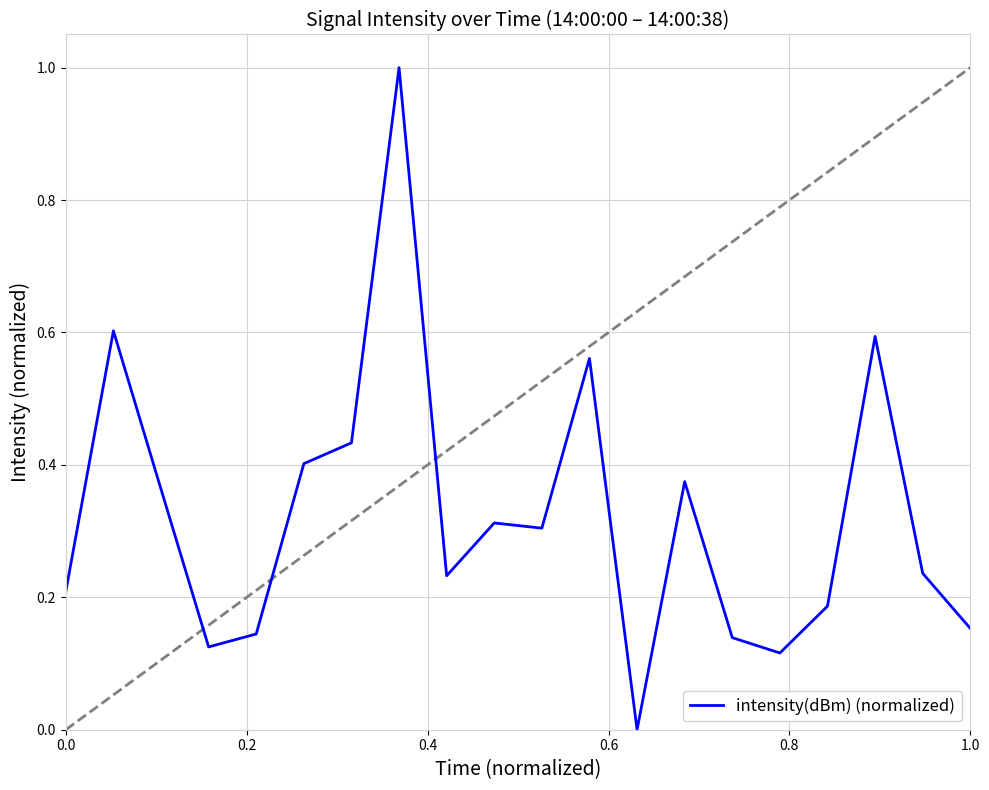

What is the greatest value displayed?

1.0